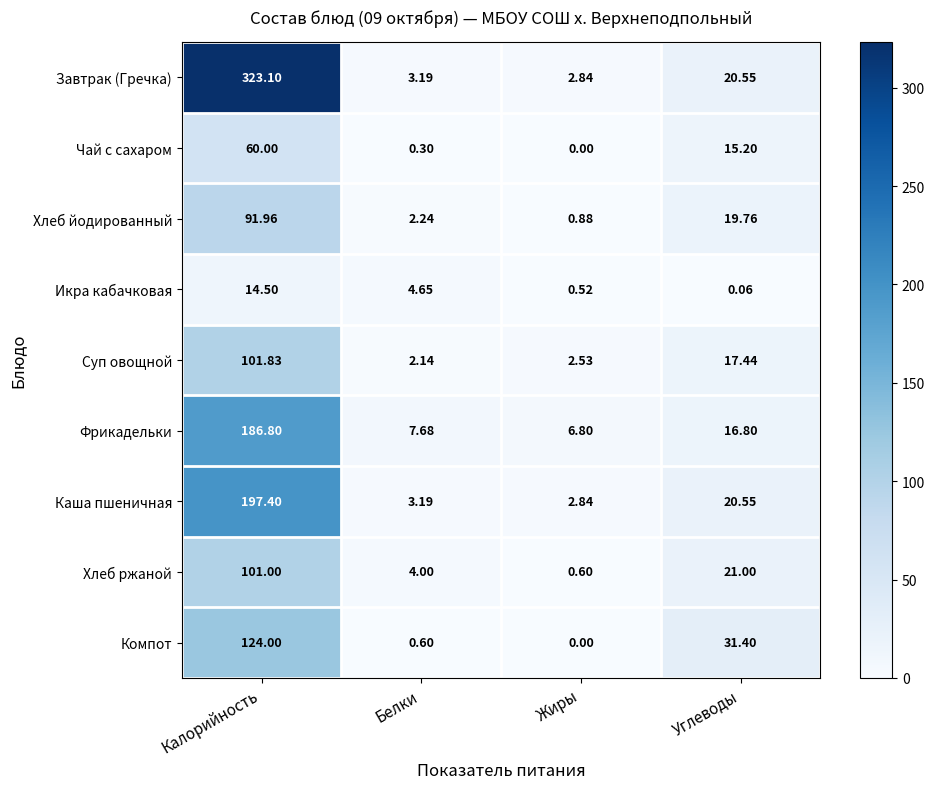

Which series has the widest spread of values?

Завтрак (Гречка)